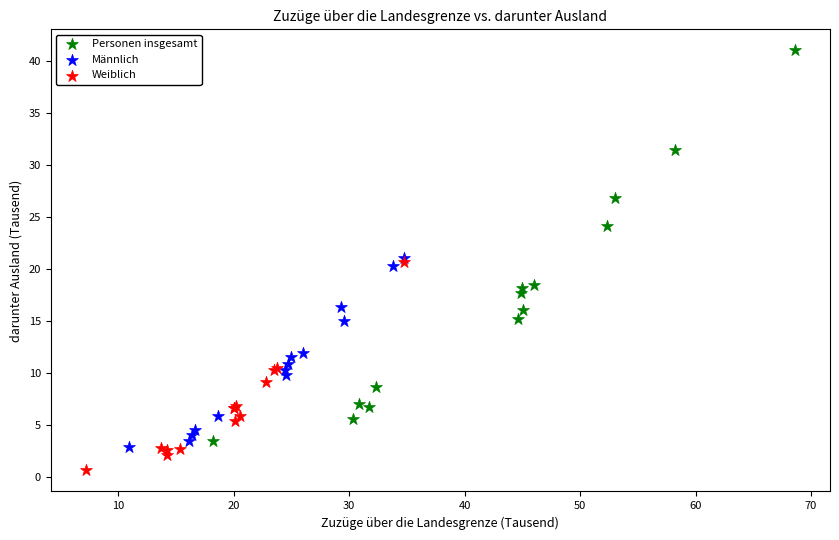

Which series contains the highest Y value?

Personen insgesamt